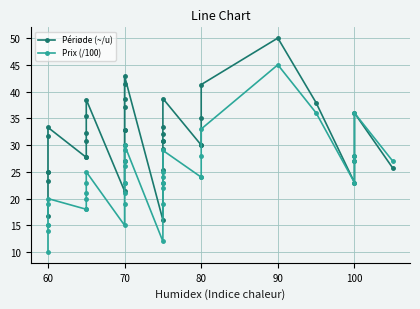

What is the sum of all Périøde (~/u) values?

1251.6